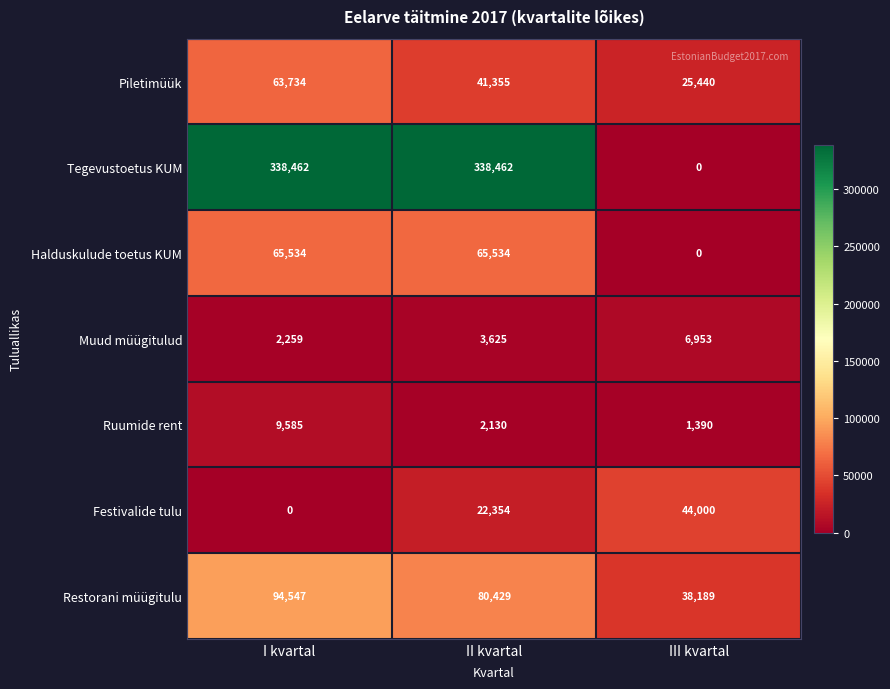

What is the total value across all series at I kvartal?

574121